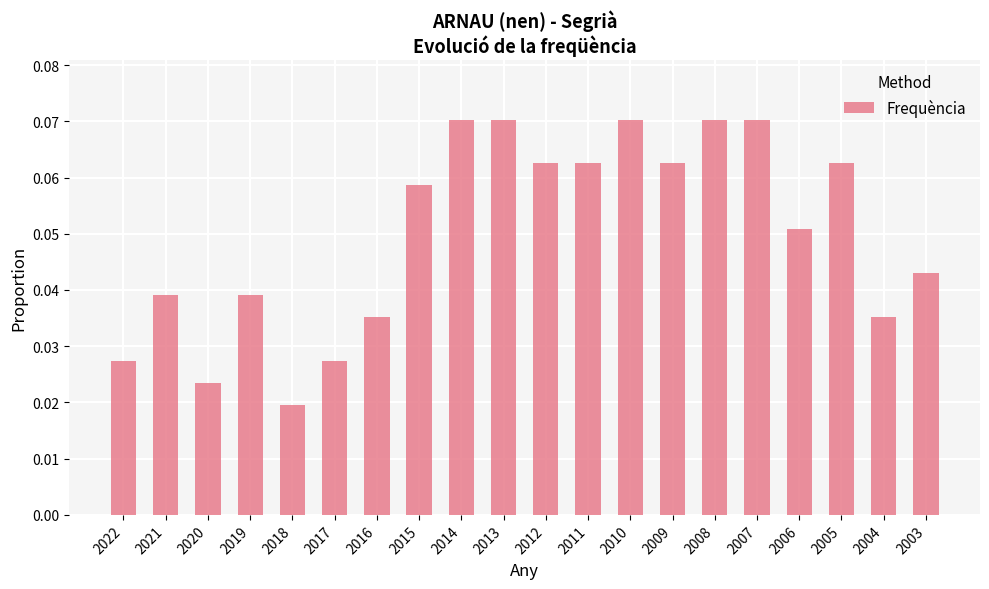

The chart shows a value of 0.0 at 2010. True or false?

False